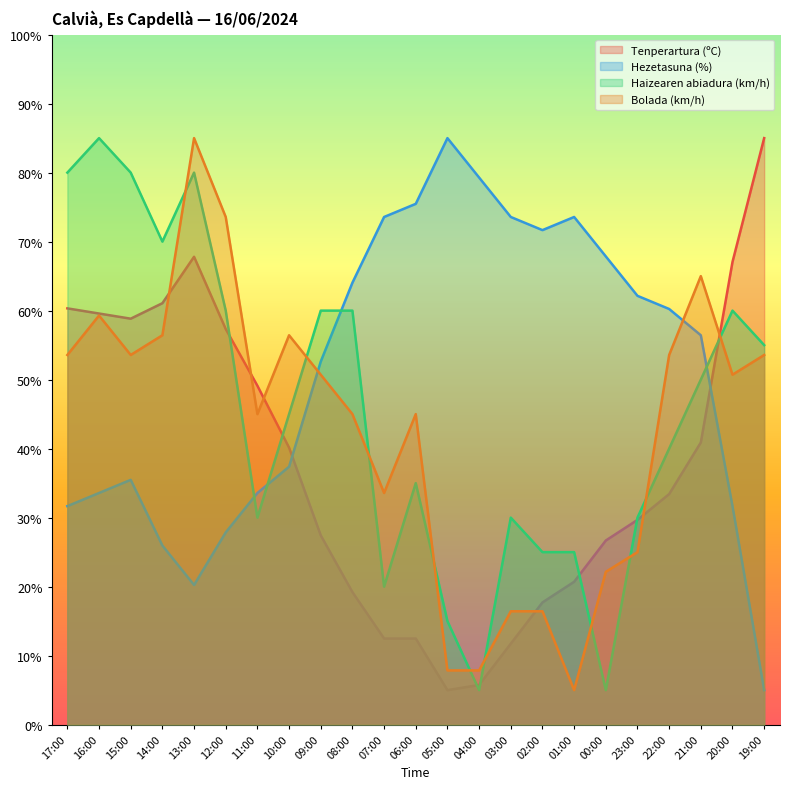

At which category does Haizearen abiadura (km/h) reach its first local peak?

16:00